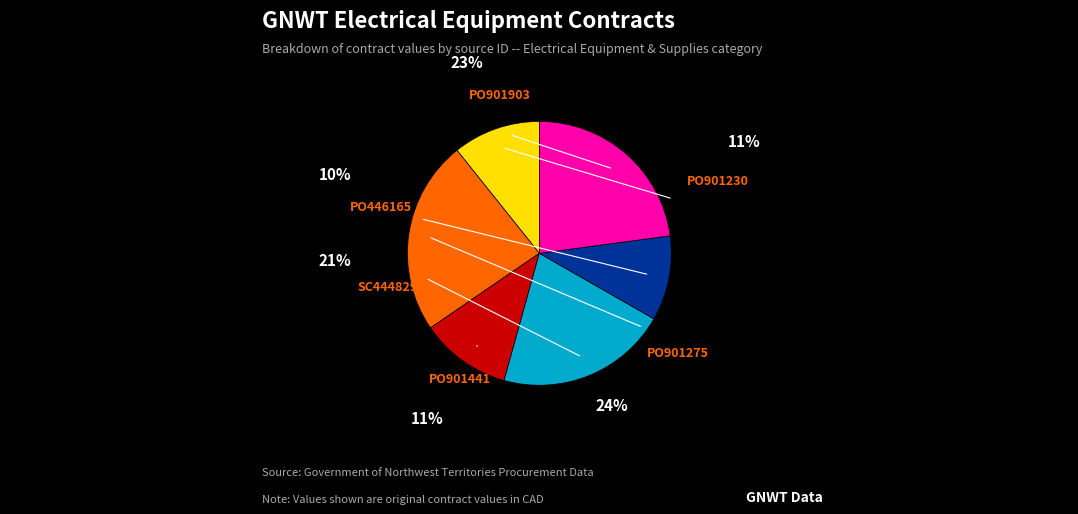

Approximately how many times larger is the value at SC444829 compared to PO901275?

0.9